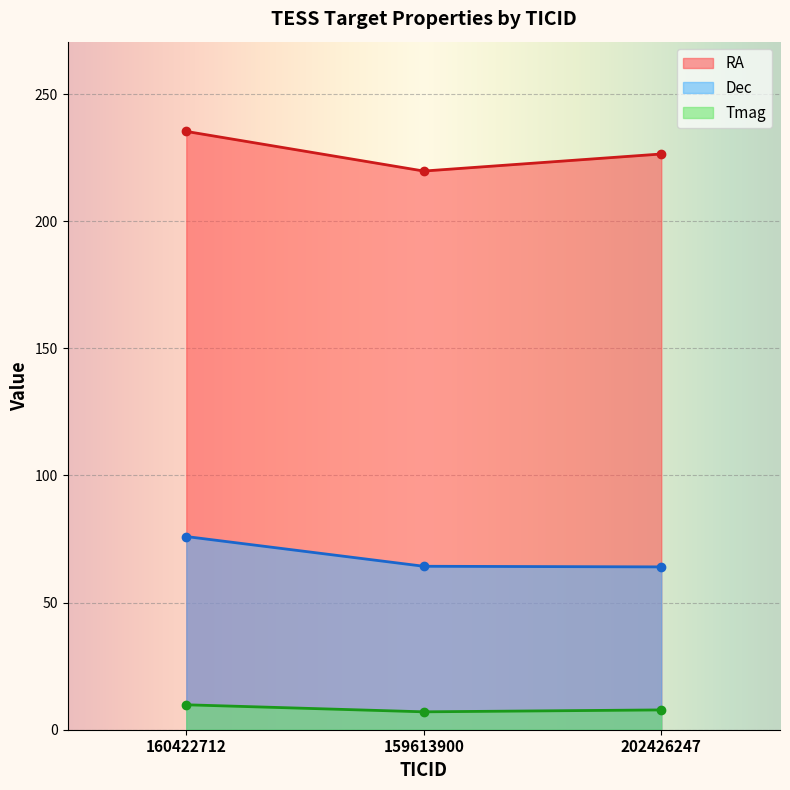

What is the smallest value displayed?

7.0